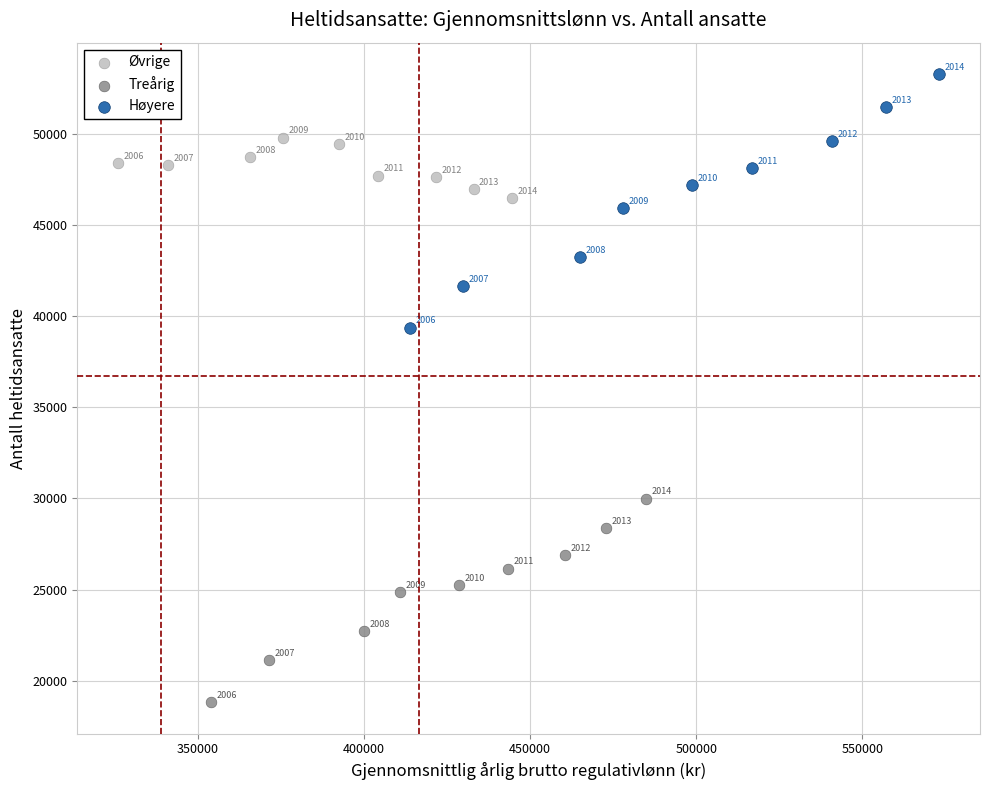

Which series reaches the maximum Y coordinate?

Høyere